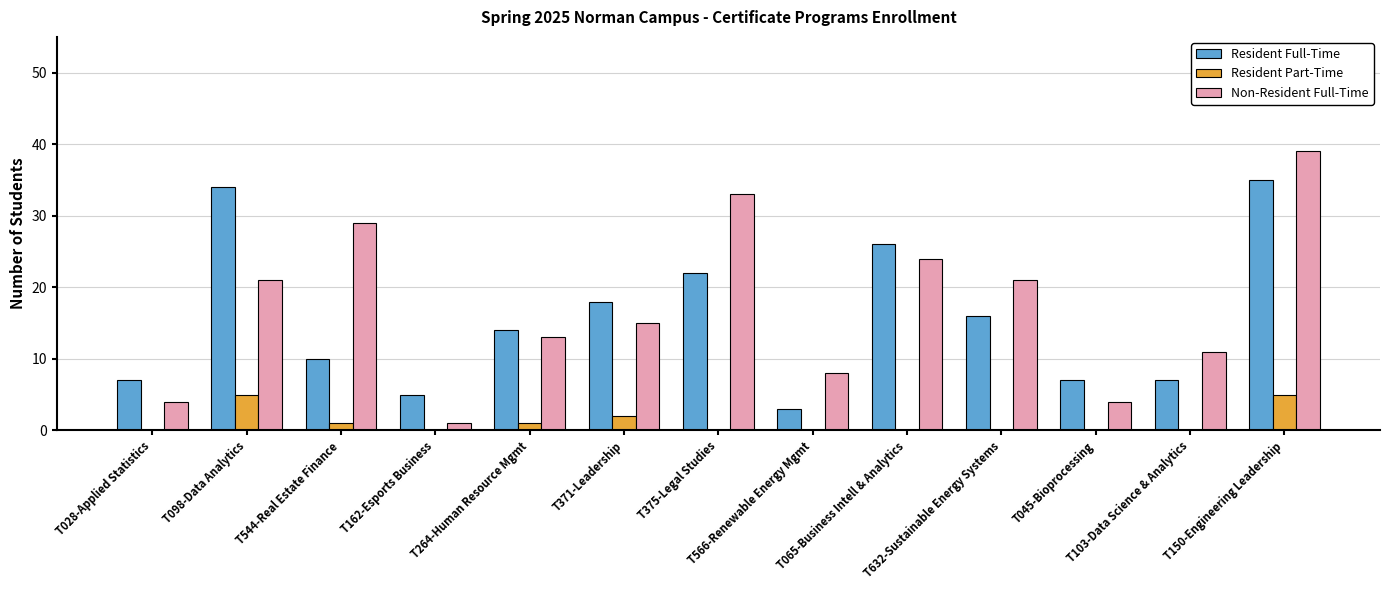

Which category has the highest value in the Resident Full-Time series?

T150-Engineering Leadership